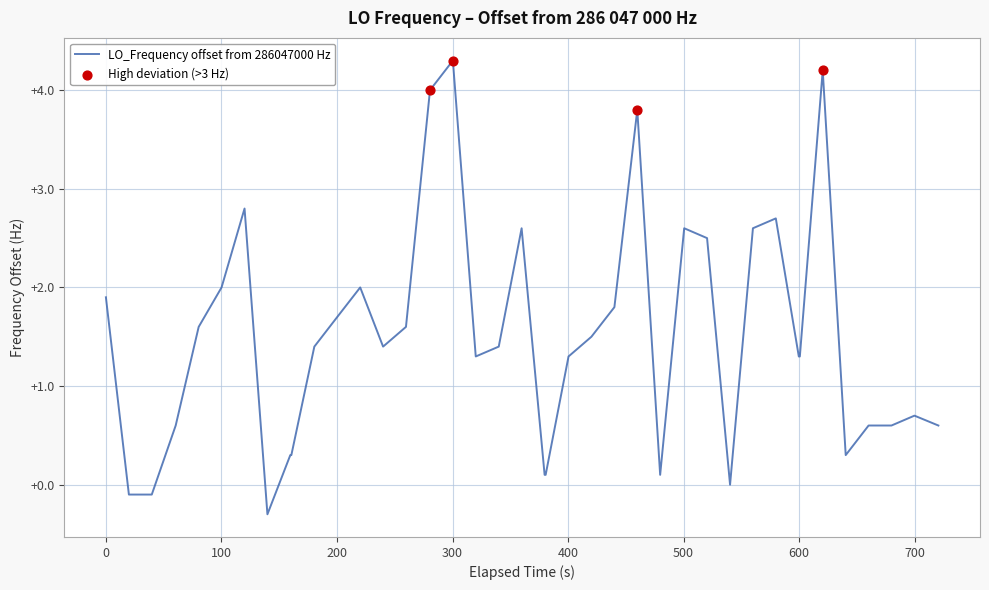

What is the difference between the maximum and minimum values?

4.6